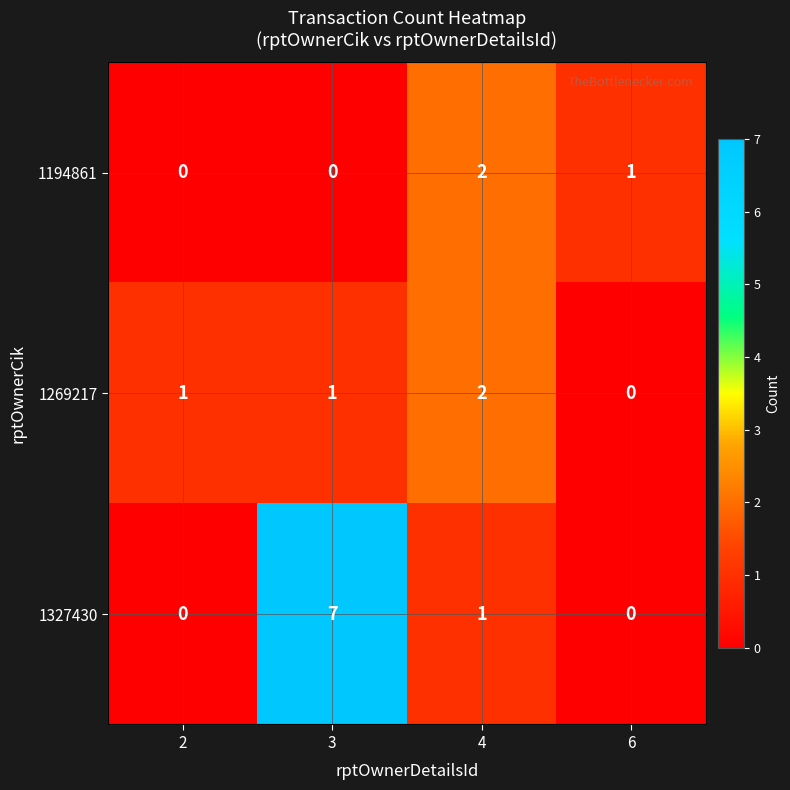

The value of 1269217 at 3 is 0. True or false?

False